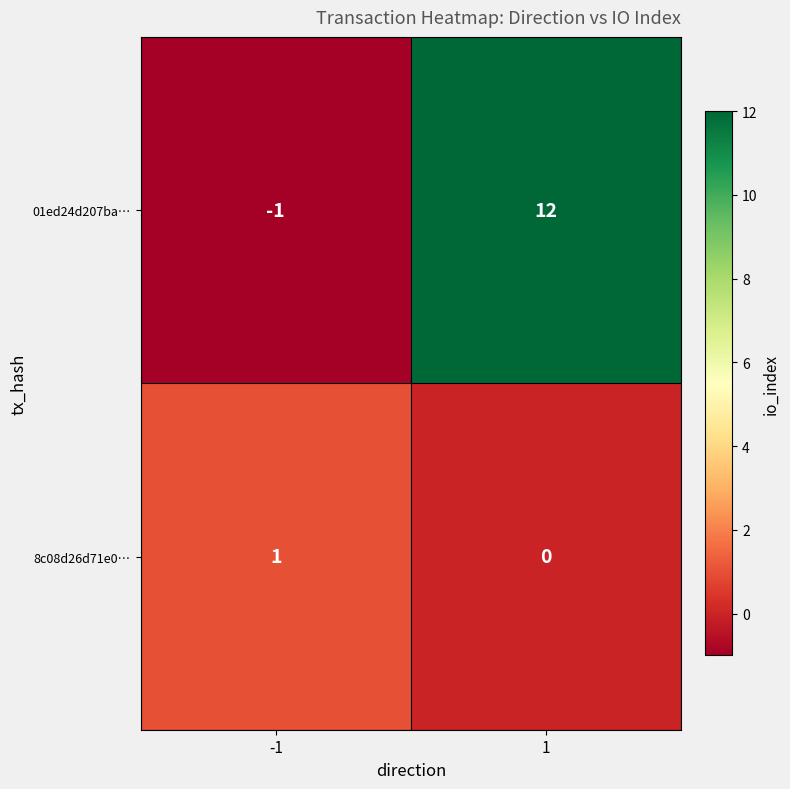

Which series changed the most between -1 and 1?

01ed24d207ba…